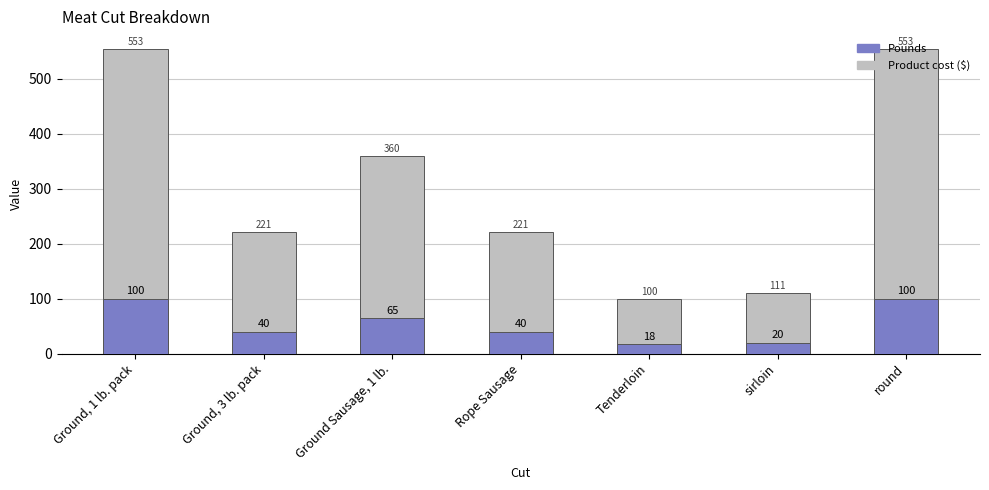

How many bars are there in total?

14